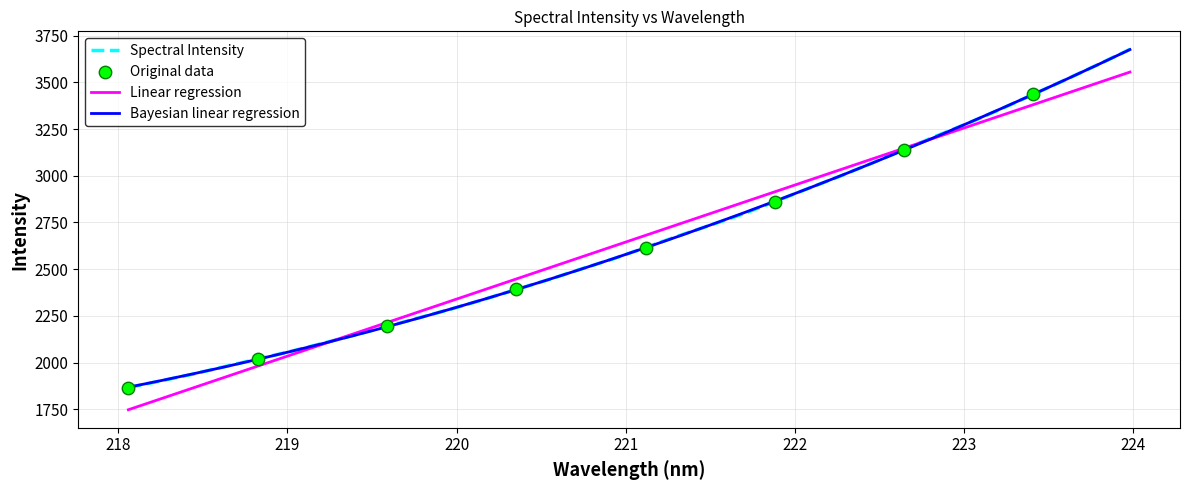

What is the highest value of the Spectral Intensity series?

3676.5